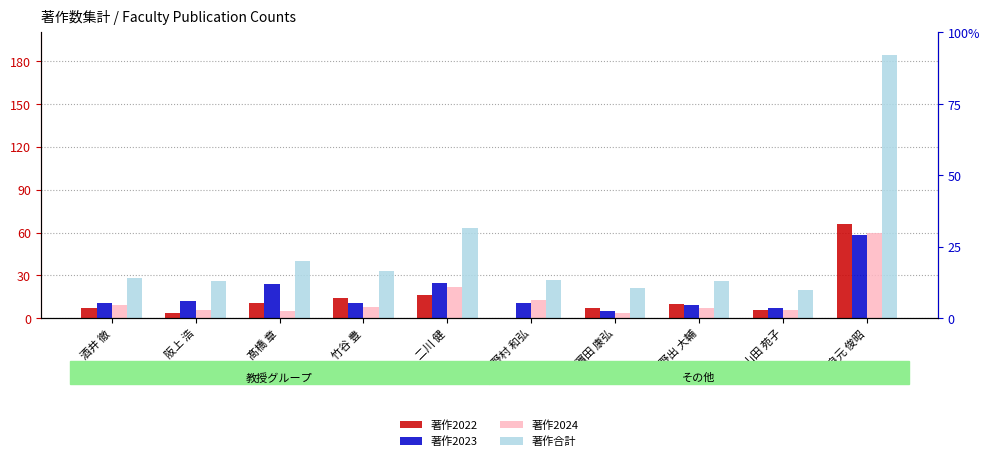

How many distinct data groups are displayed?

4